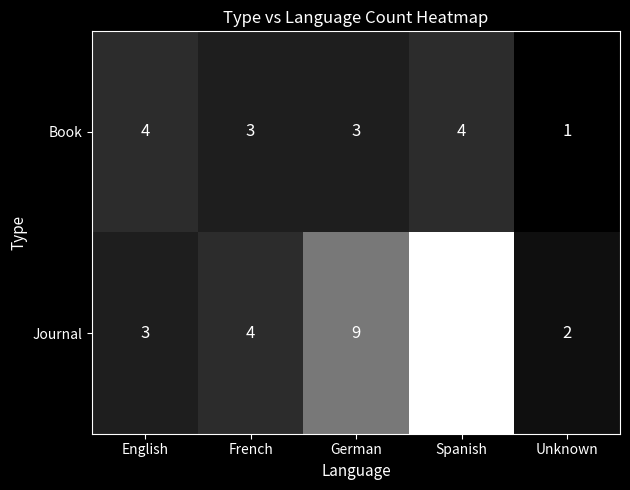

How many values in the Book series are below 3?

1